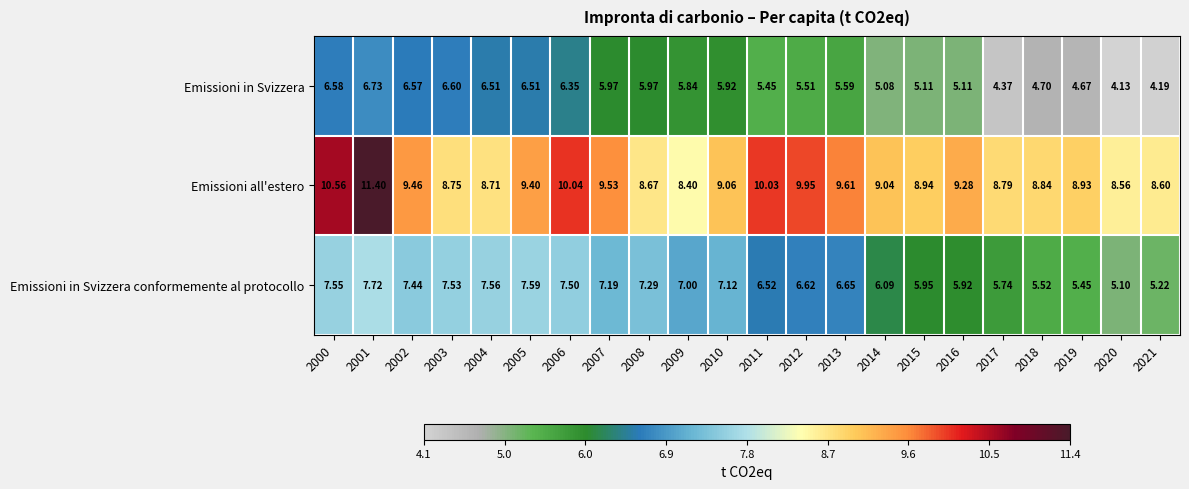

Which series has the widest spread of values?

Emissioni all'estero